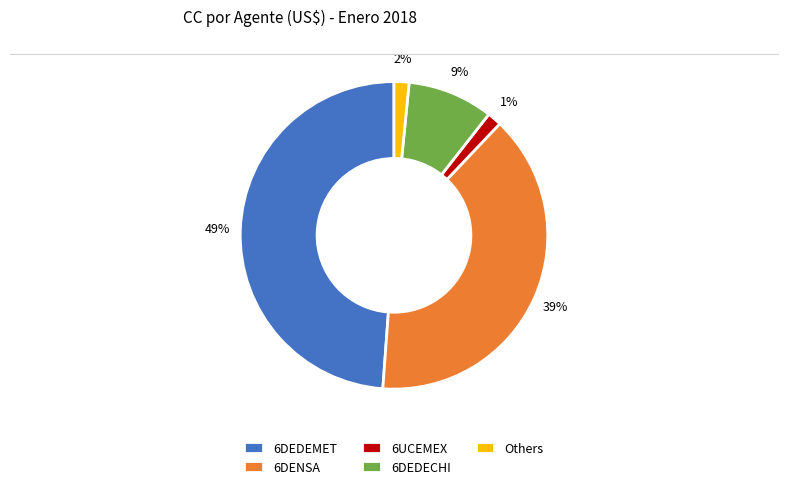

Does any single category account for the majority?

No